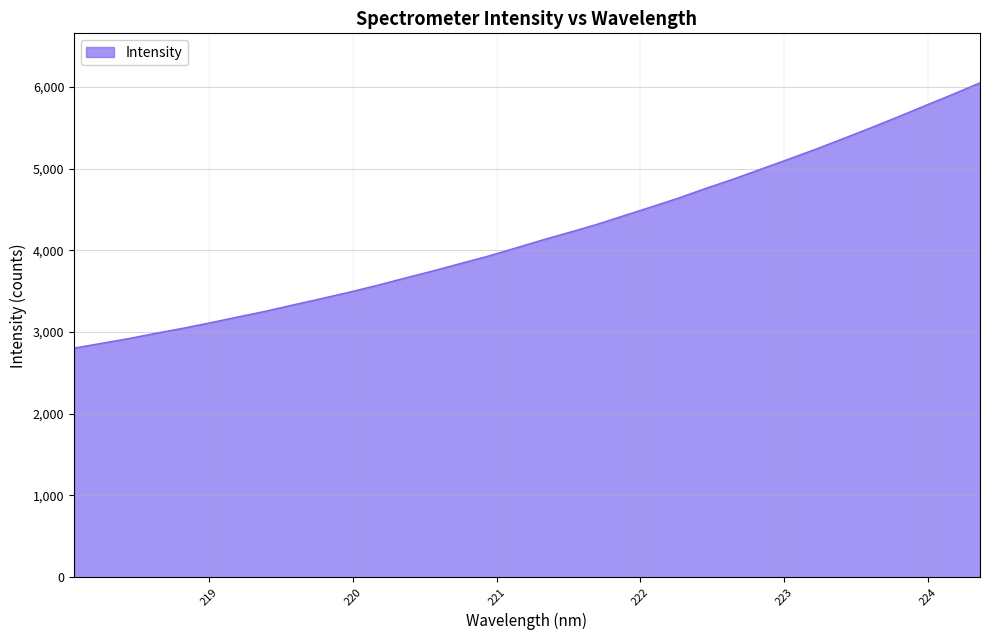

What is the difference between the second highest and second lowest values?

3047.5